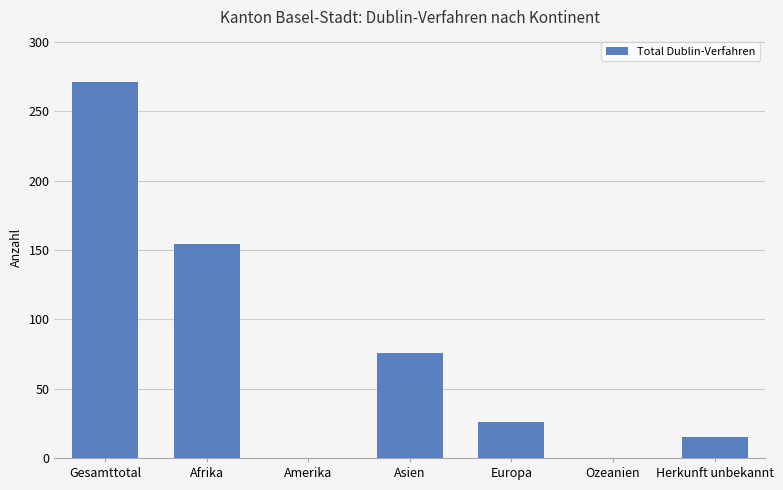

Which has a higher value, Gesamttotal or Amerika?

Gesamttotal